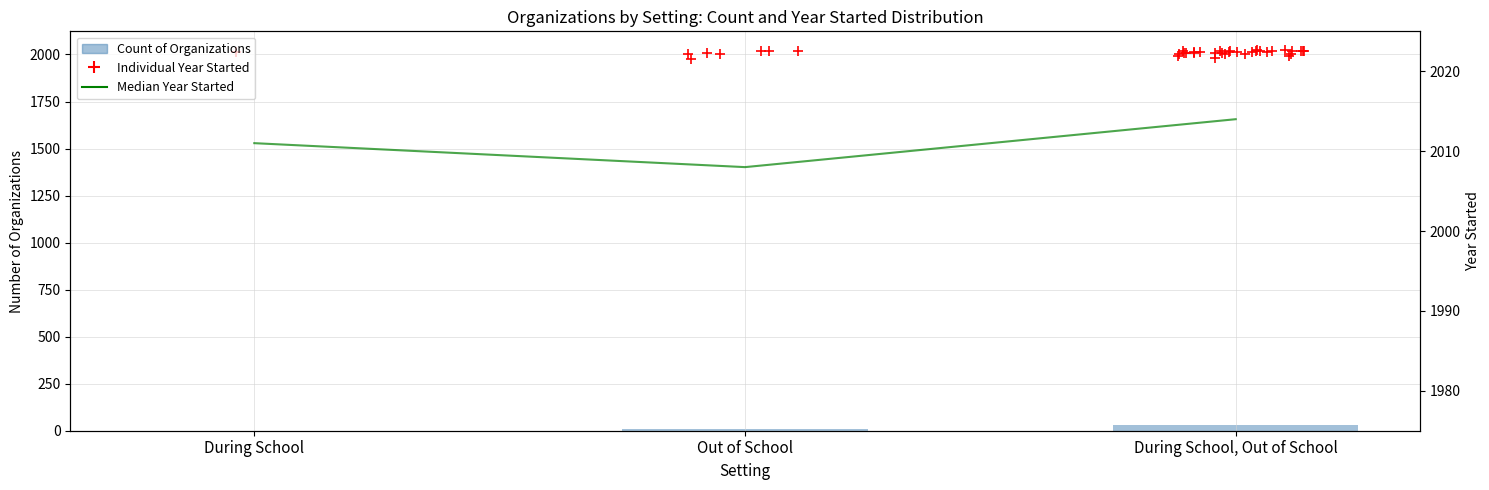

At which category is the sum across all series the highest?

During School, Out of School